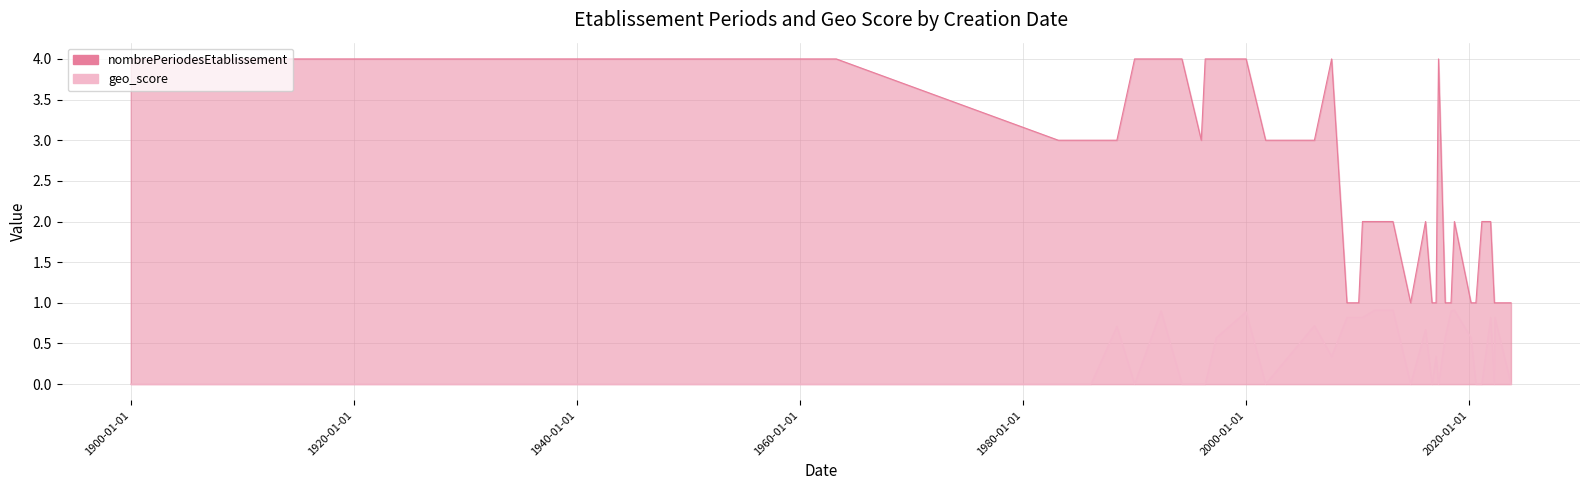

True or false: geo_score and nombrePeriodesEtablissement cross at least once.

False